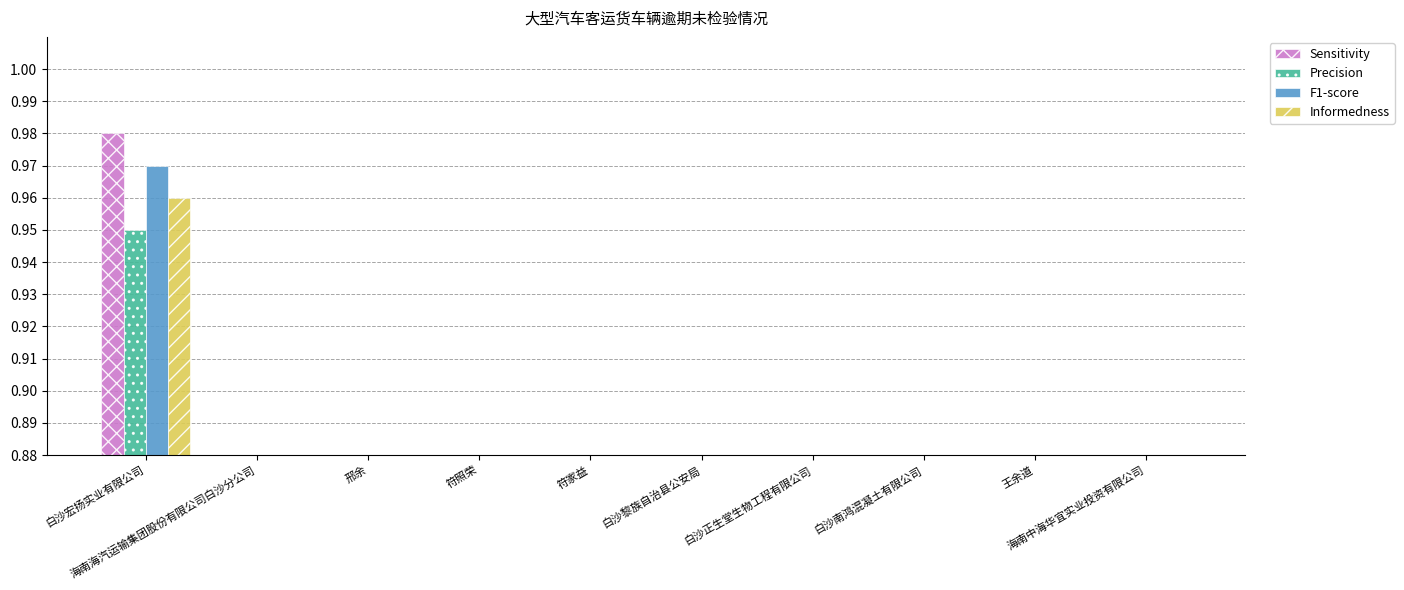

Which series has the largest total across all categories?

Sensitivity